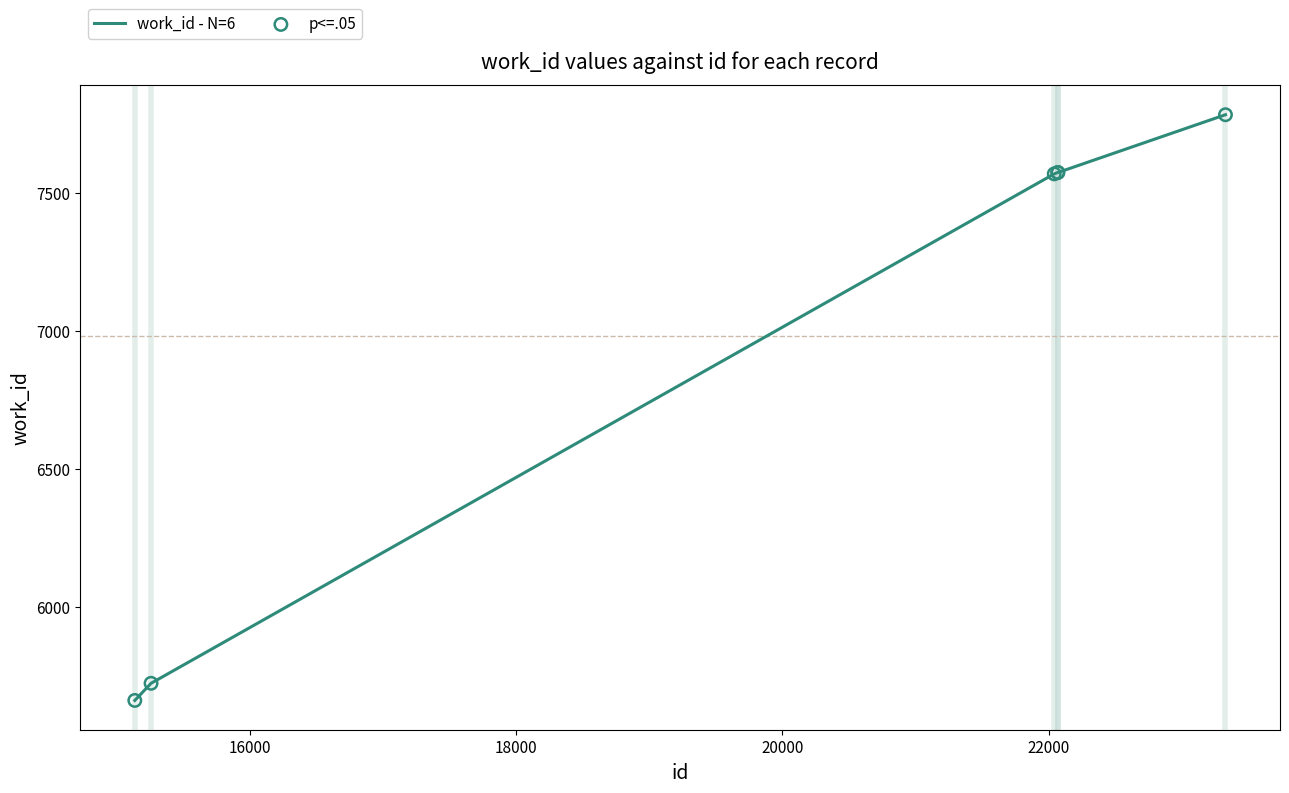

True or false: there are more than 2 points higher than both neighbors.

False